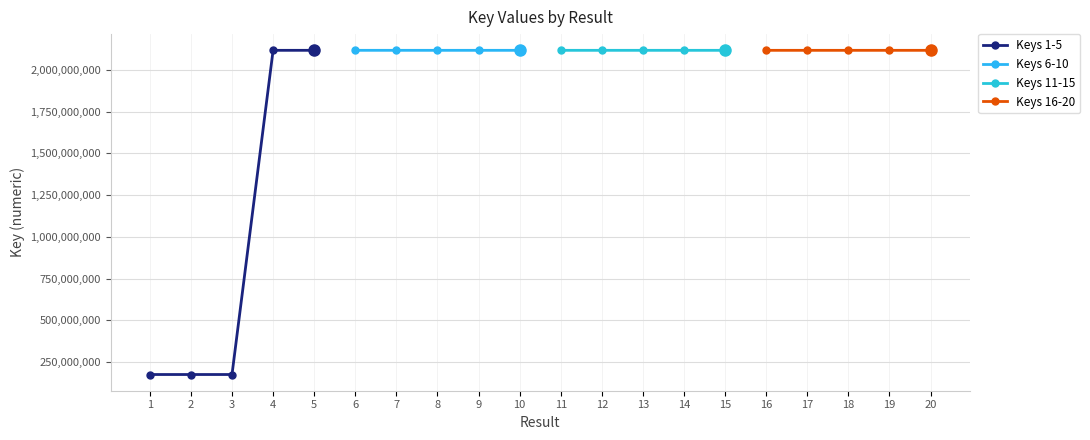

What is the value of the Keys 1-5 point at the 4th from the left?

2117864804